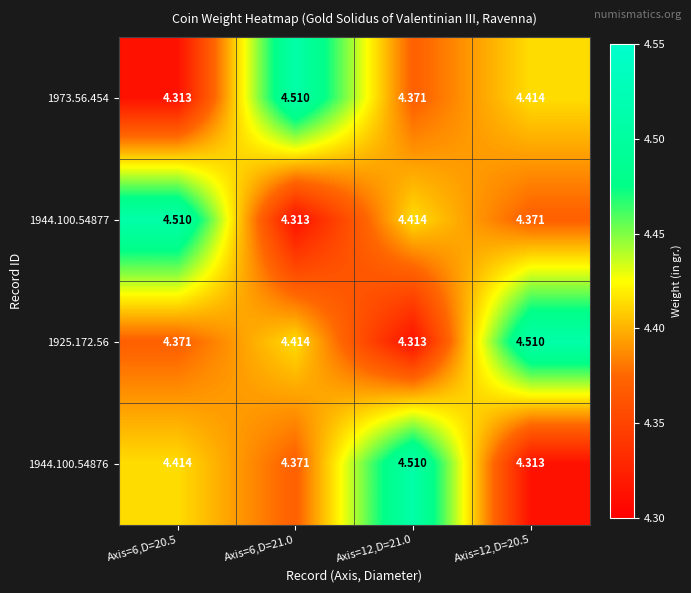

At how many categories does at least one series exceed 4?

4